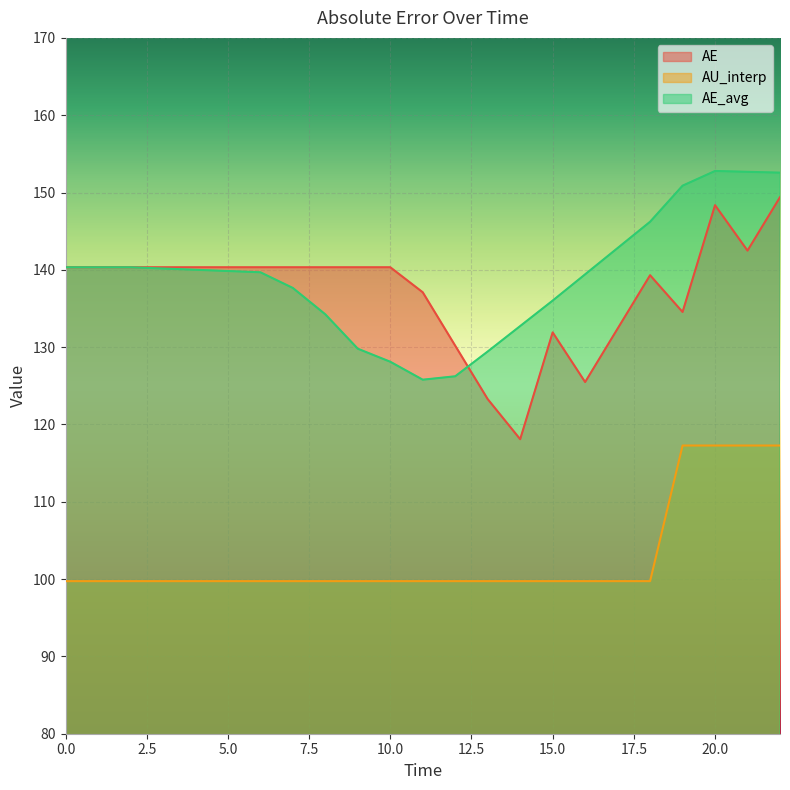

The value of AE at 10.0 is 140.3. True or false?

True